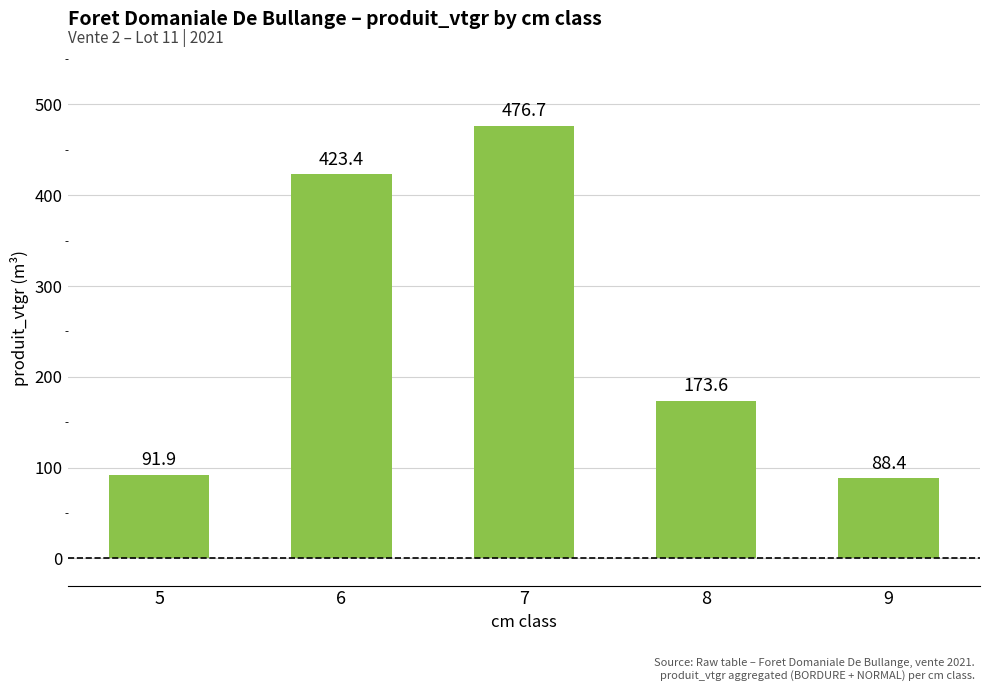

List the labels in order of value, smallest first.

9, 5, 8, 6, 7